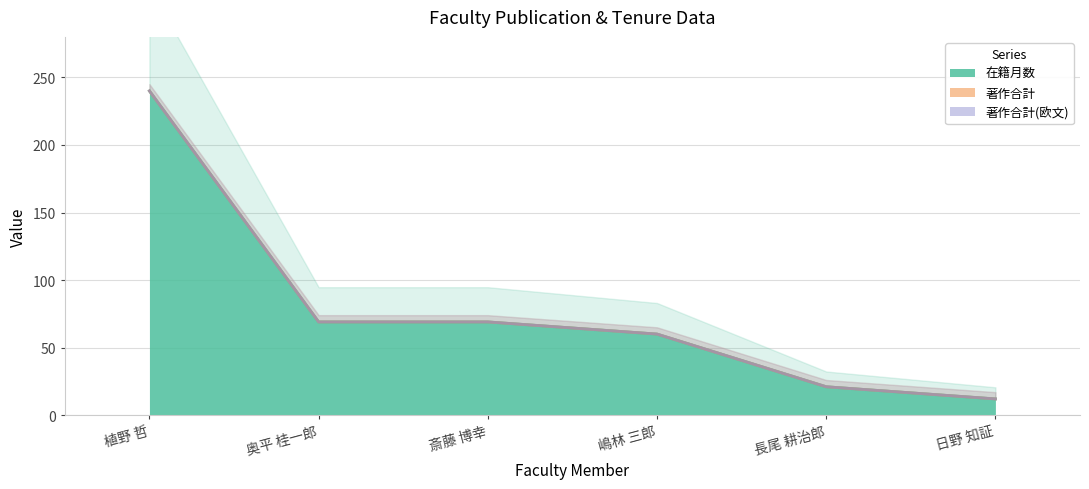

At 嶋林 三郎, list the series in order from largest to smallest.

在籍月数, 著作合計, 著作合計(欧文)